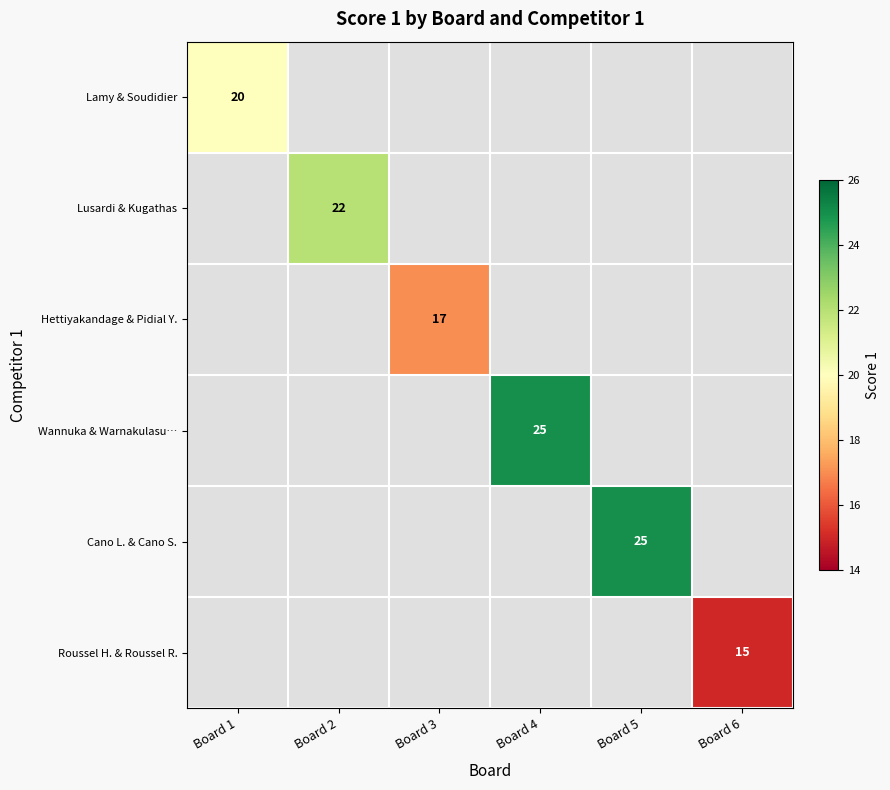

At how many categories does at least one series exceed 24?

2